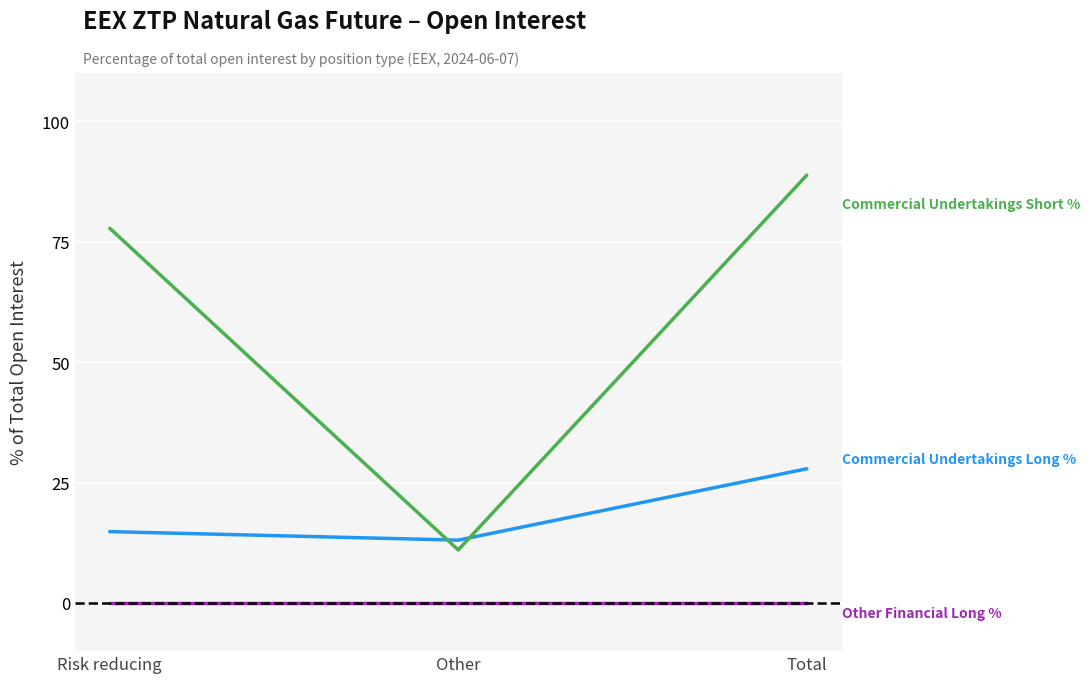

What is the difference between the highest and lowest values at Total?

88.8